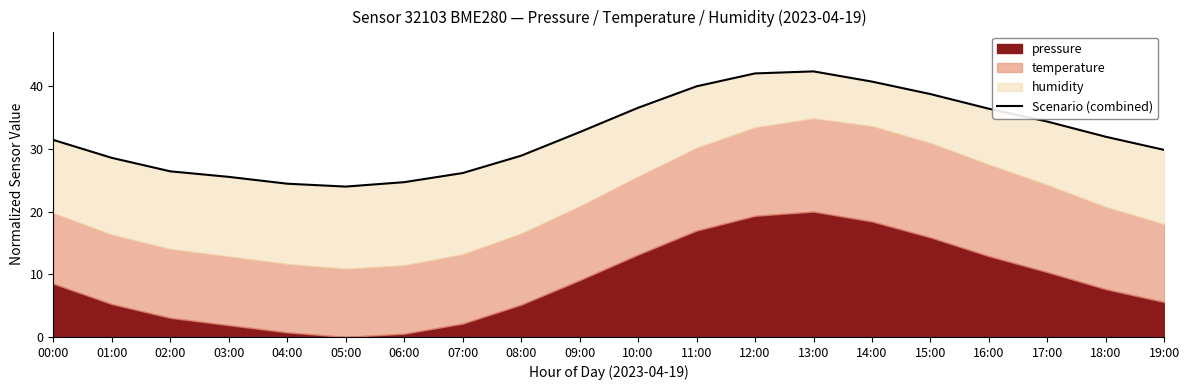

Is it true that the value at 16:00 is 36.4?

True